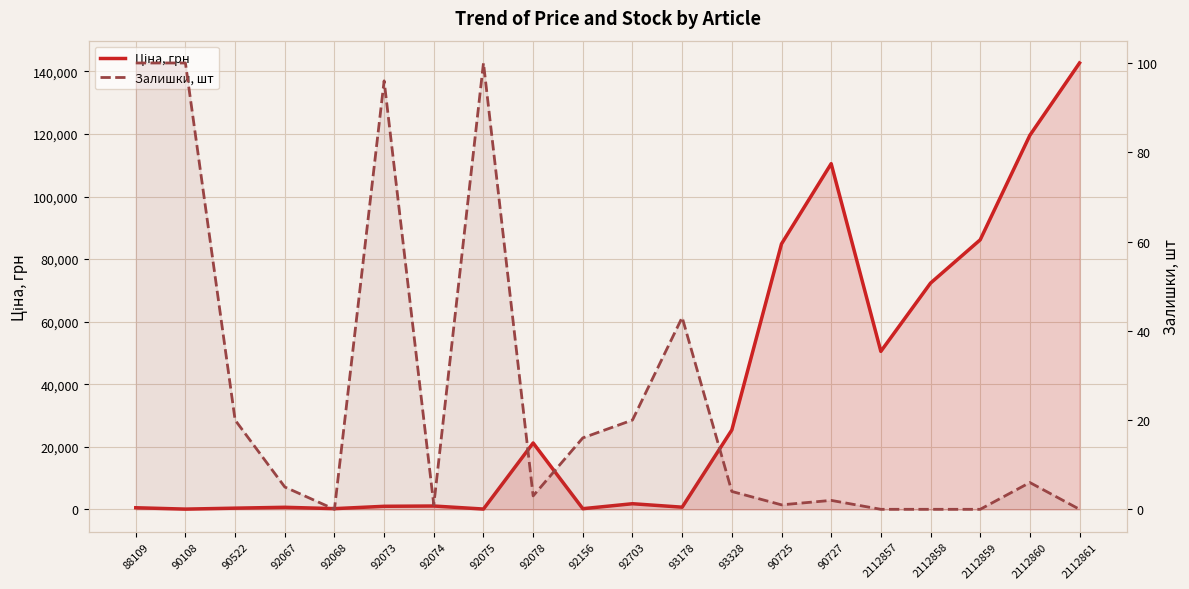

How many intersections are there between Ціна, грн and Залишки, шт?

4